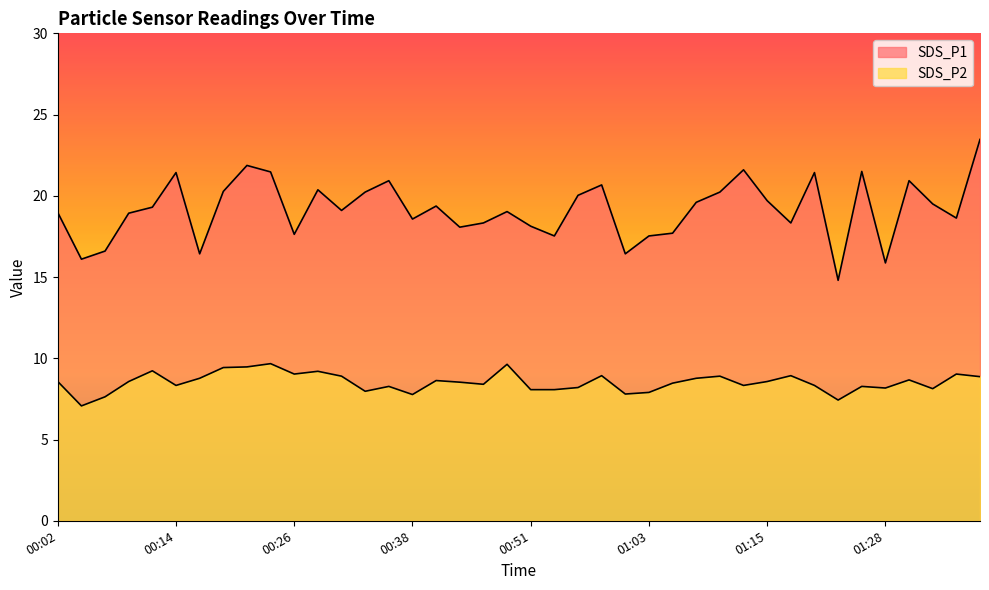

Does the chart have visible grid lines?

No